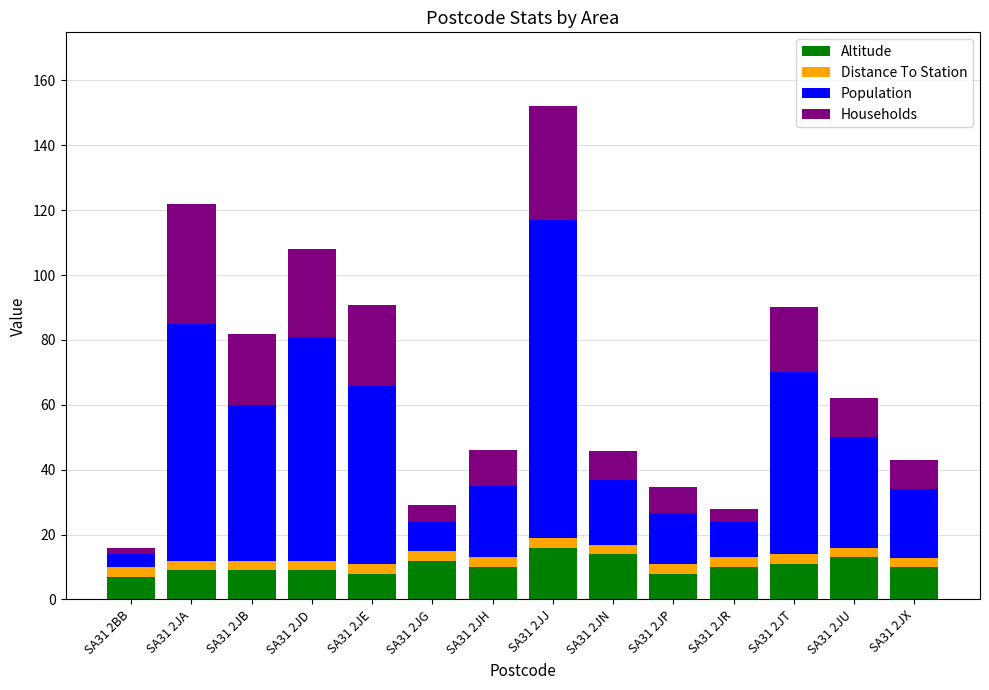

What is the lowest value of the Altitude series?

7.0